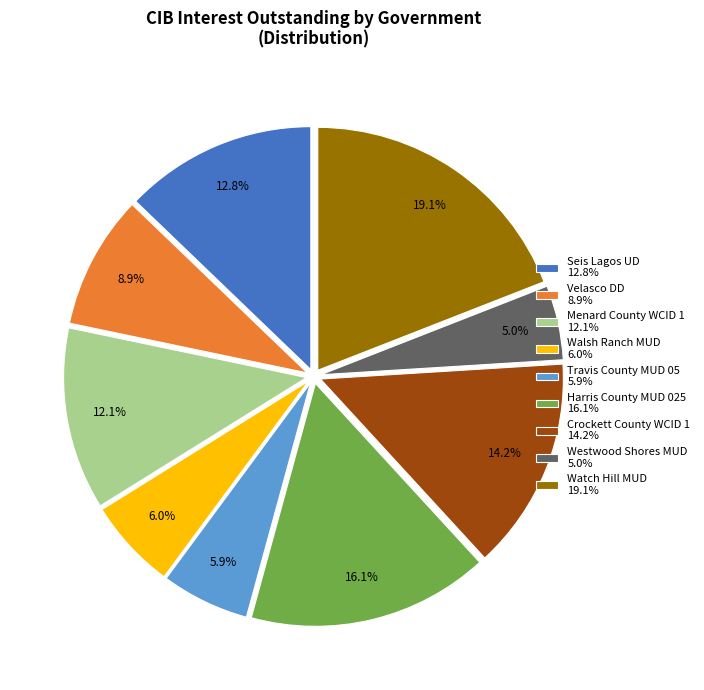

Is there any slice that represents more than half of the pie?

No